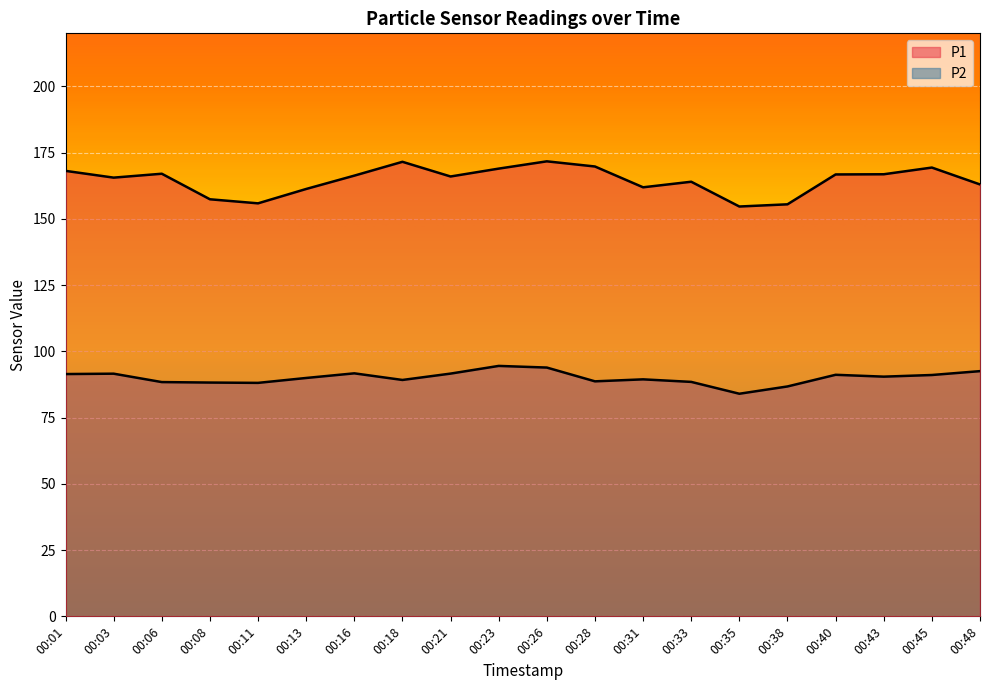

How many data points in P1 are above 166?

10